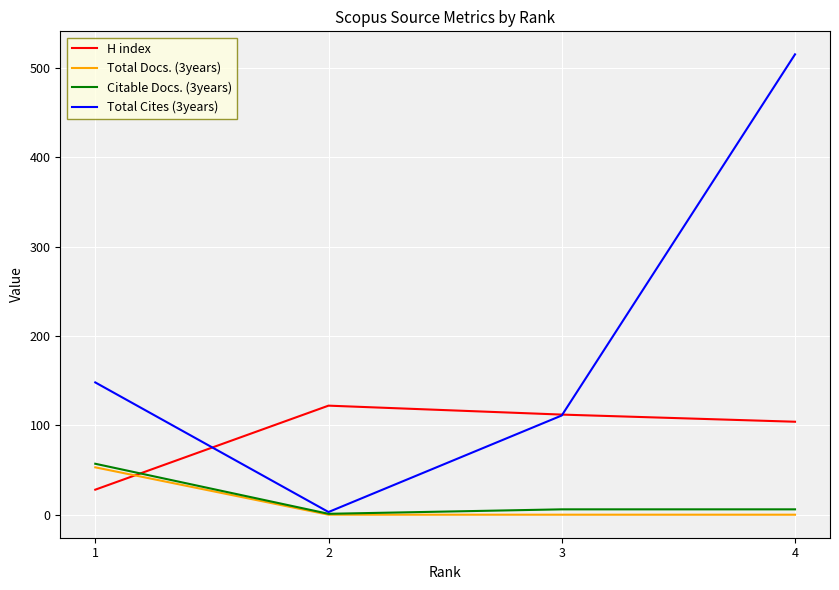

Reading left to right, extract all data points from this chart.

H index: 28	122	112	104
Total Docs. (3years): 53	0	0	0
Citable Docs. (3years): 57	1	6	6
Total Cites (3years): 148	3	111	515